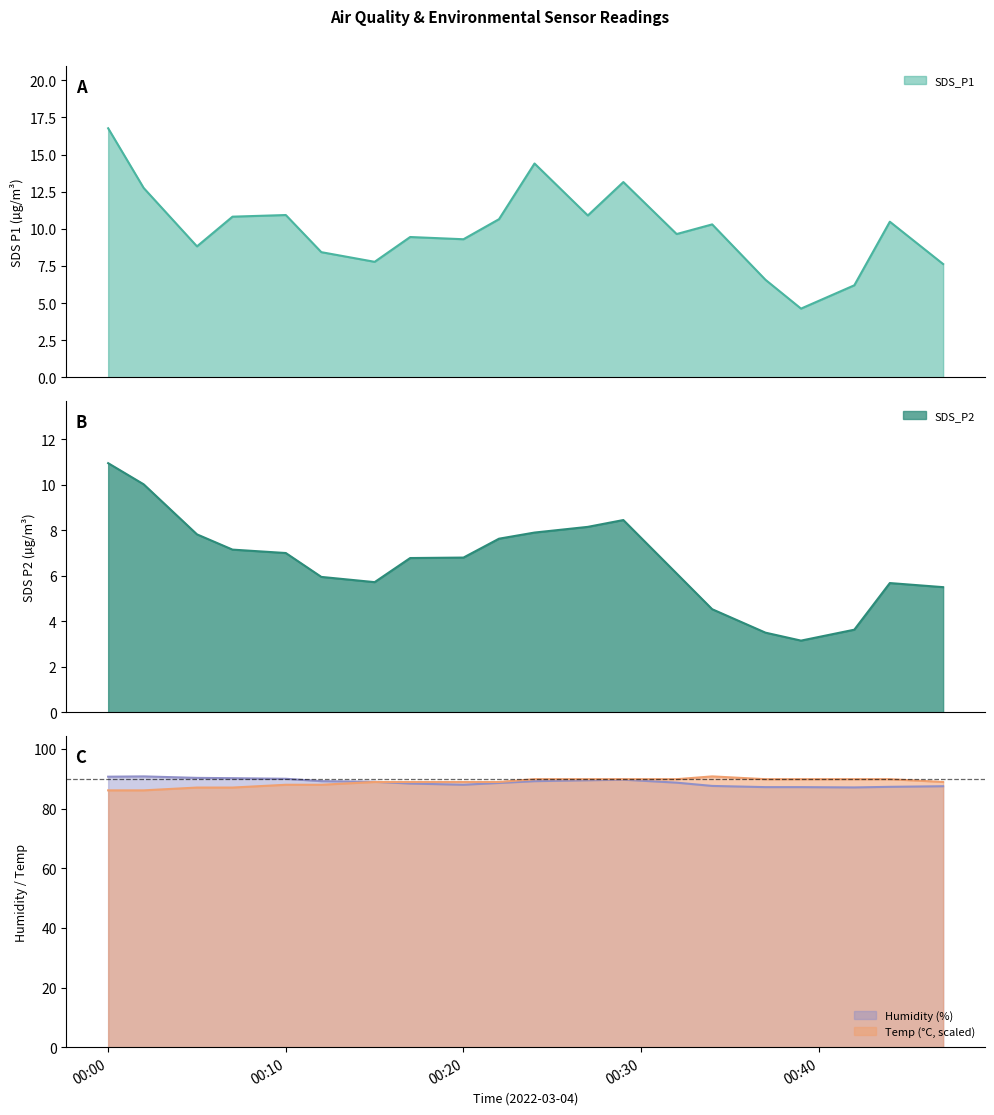

What is the value of the Humidity point at the 9th from the left?

88.0